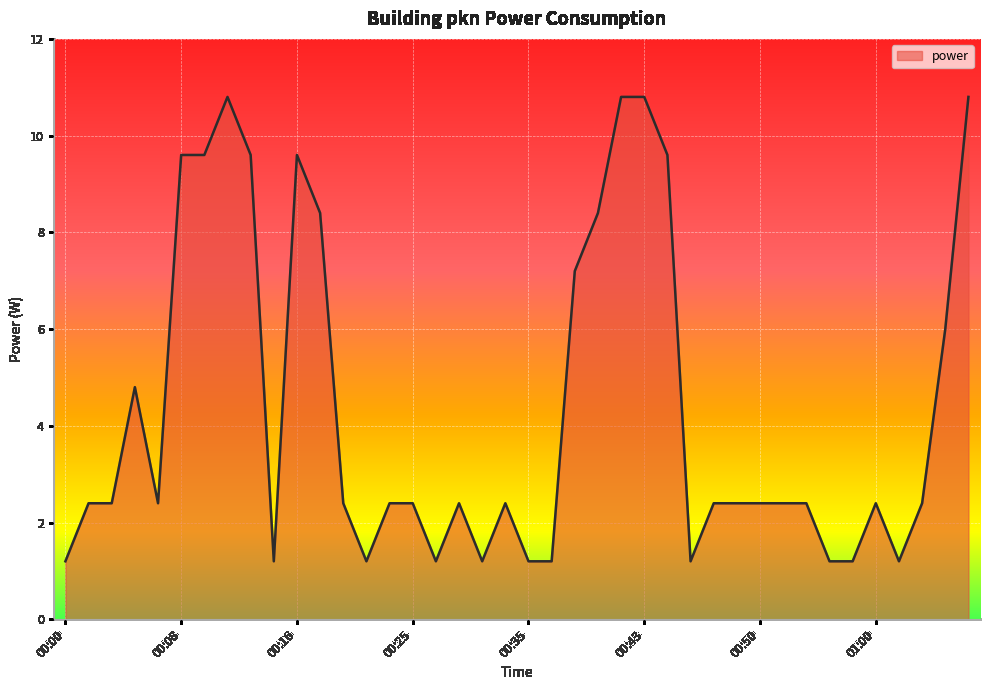

What is the difference between the maximum and minimum values?

9.6